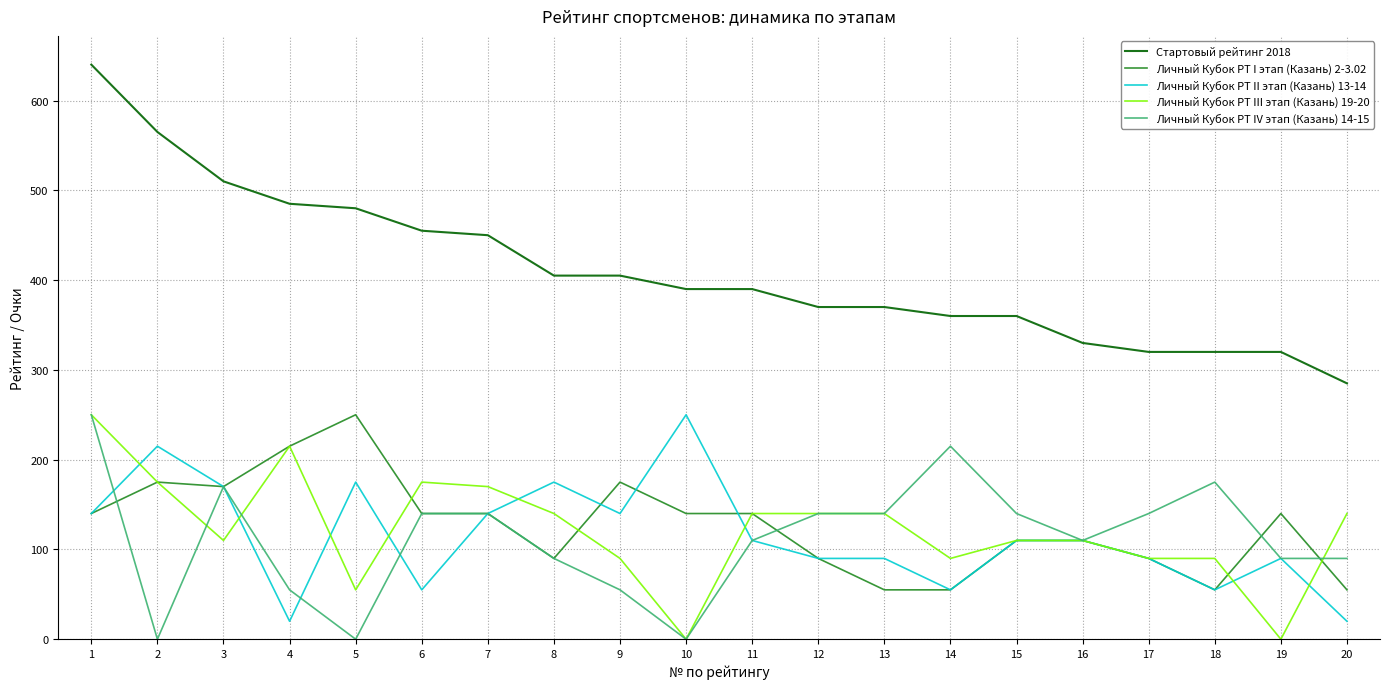

What is the difference between the second highest and second lowest values in the Личный Кубок РТ III этап (Казань) 19-20 series?

215